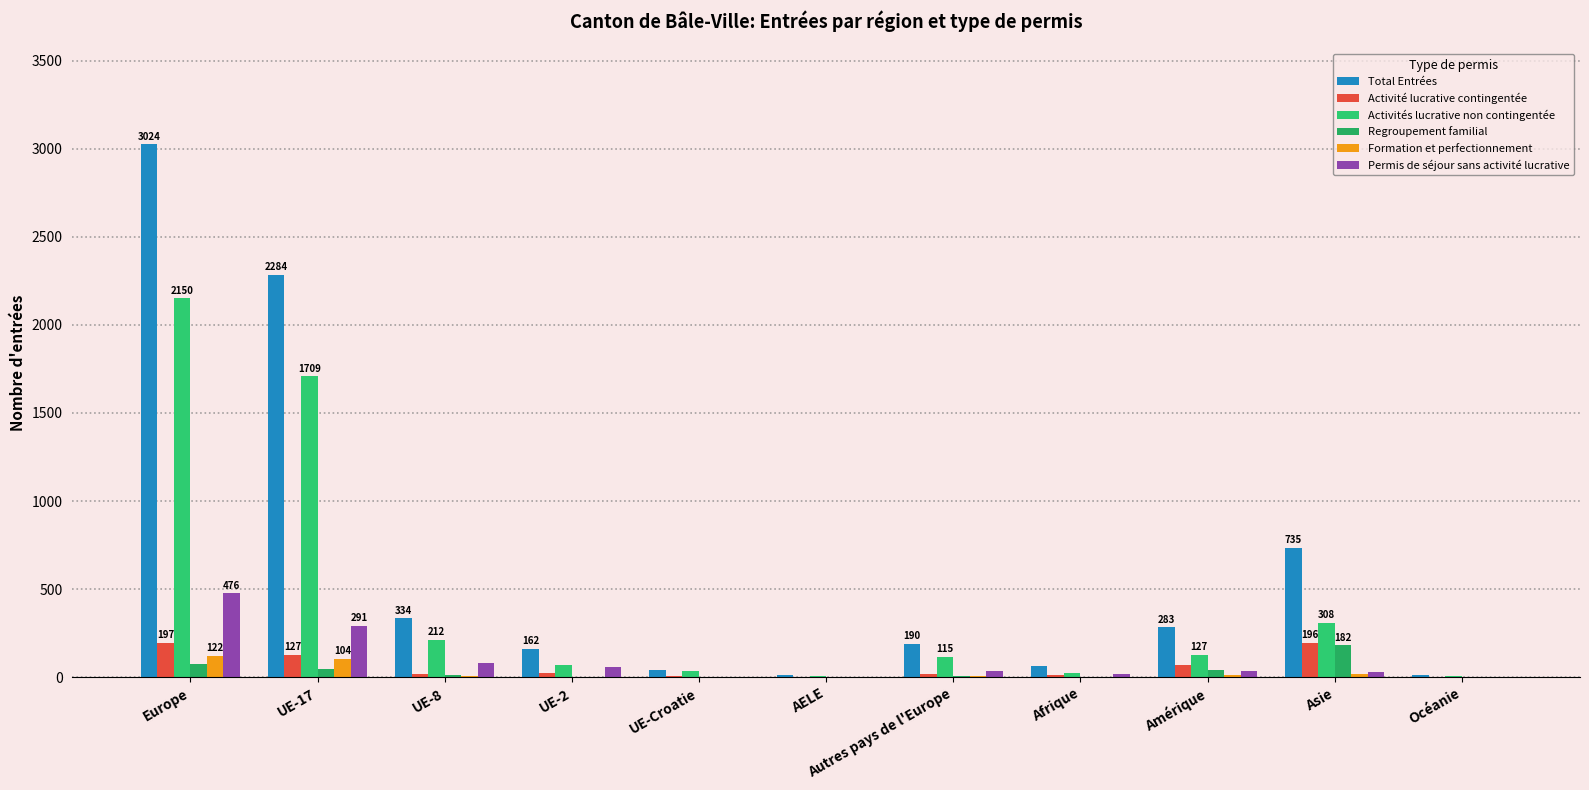

Reading left to right, transcribe all the data shown in this chart.

Total Entrées: Europe=3024	UE-17=2284	UE-8=334	UE-2=162	UE-Croatie=43	AELE=11	Autres pays de l'Europe=190	Afrique=63	Amérique=283	Asie=735	Océanie=15
Activité lucrative contingentée: Europe=197	UE-17=127	UE-8=19	UE-2=23	UE-Croatie=7	AELE=0	Autres pays de l'Europe=21	Afrique=15	Amérique=70	Asie=196	Océanie=1
Activités lucrative non contingentée: Europe=2150	UE-17=1709	UE-8=212	UE-2=72	UE-Croatie=36	AELE=6	Autres pays de l'Europe=115	Afrique=27	Amérique=127	Asie=308	Océanie=10
Regroupement familial: Europe=74	UE-17=48	UE-8=11	UE-2=4	UE-Croatie=0	AELE=1	Autres pays de l'Europe=10	Afrique=3	Amérique=40	Asie=182	Océanie=1
Formation et perfectionnement: Europe=122	UE-17=104	UE-8=9	UE-2=2	UE-Croatie=0	AELE=1	Autres pays de l'Europe=6	Afrique=2	Amérique=13	Asie=17	Océanie=0
Permis de séjour sans activité lucrative: Europe=476	UE-17=291	UE-8=83	UE-2=61	UE-Croatie=0	AELE=3	Autres pays de l'Europe=38	Afrique=16	Amérique=33	Asie=30	Océanie=3